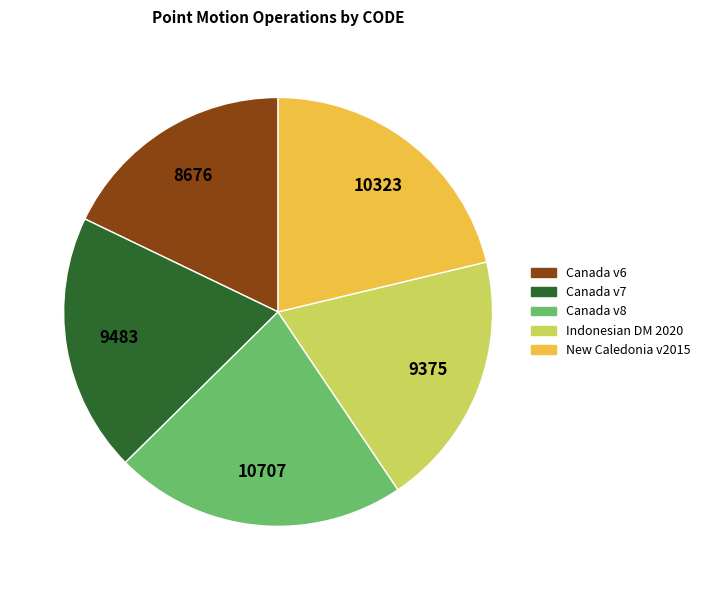

Which has a higher value, Indonesian DM 2020 or Canada v8?

Canada v8